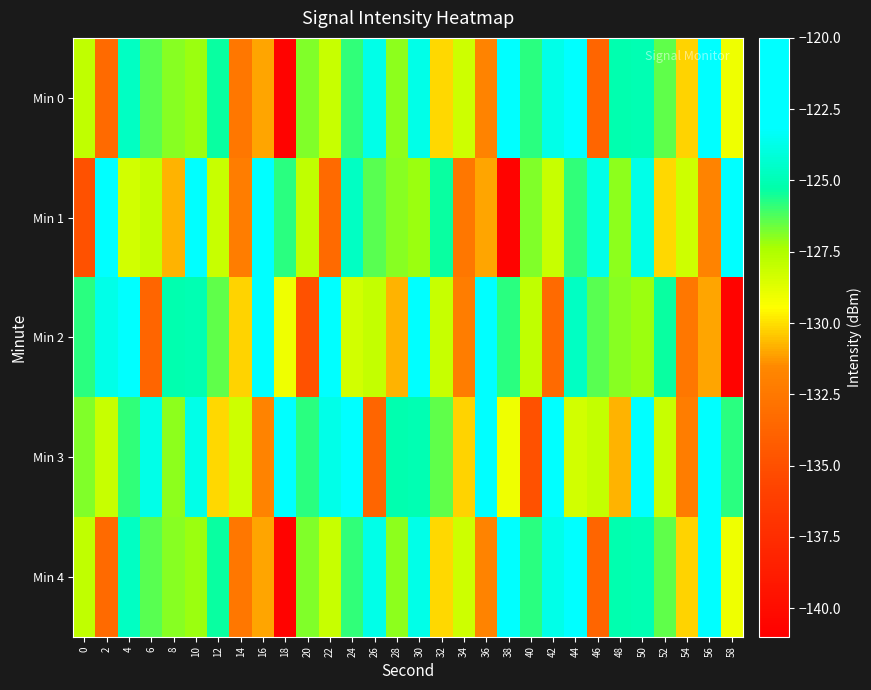

How many distinct data groups are displayed?

5